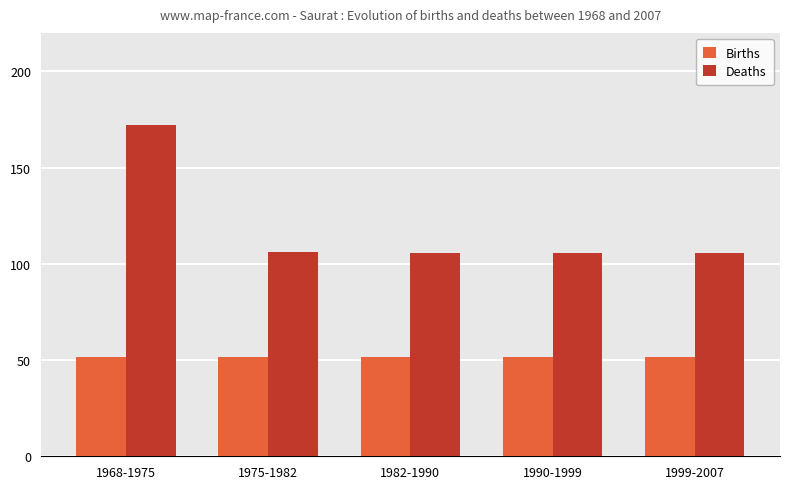

The value of Deaths at 1990-1999 is 41.4. True or false?

False